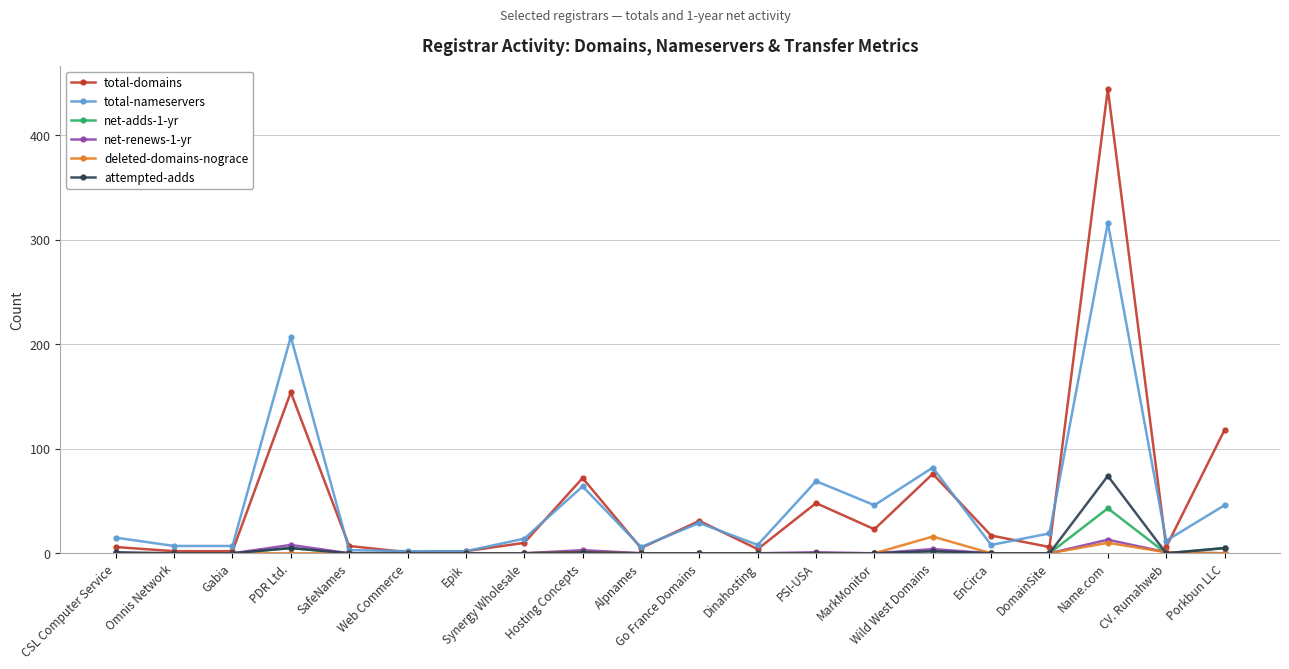

What is the difference between the second highest and minimum values in the deleted-domains-nograce series?

10